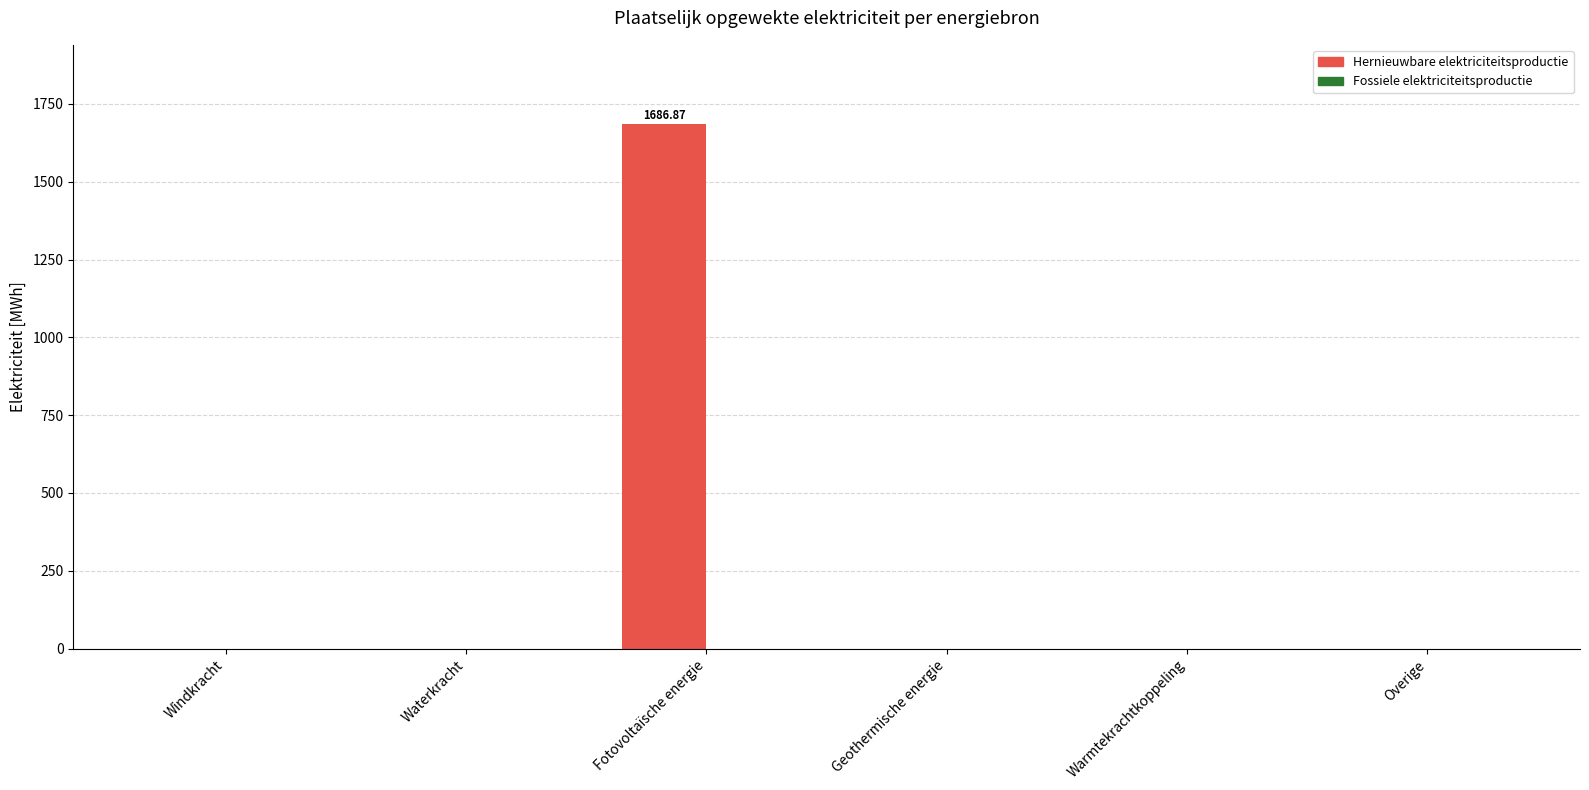

What is the change in value from Waterkracht to Fotovoltaïsche energie?

+1686.9